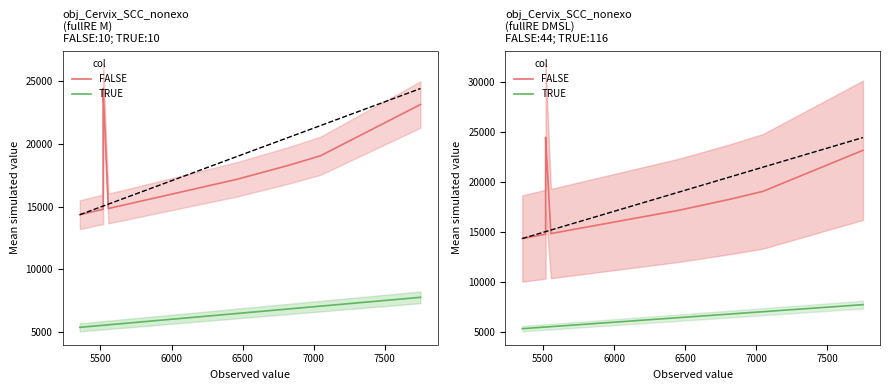

How many series are shown in this chart?

2